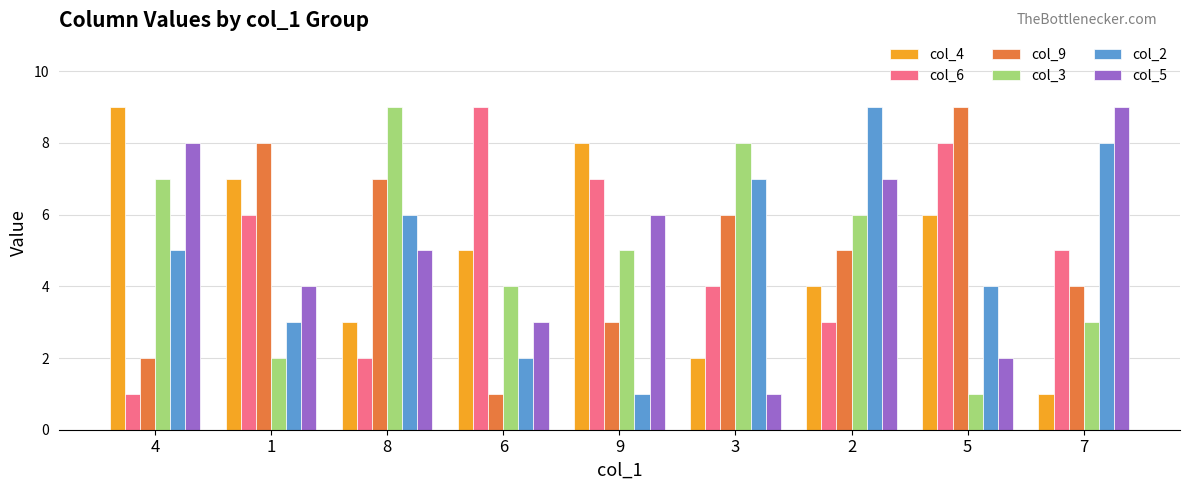

What is the total value across all series at 5?

30